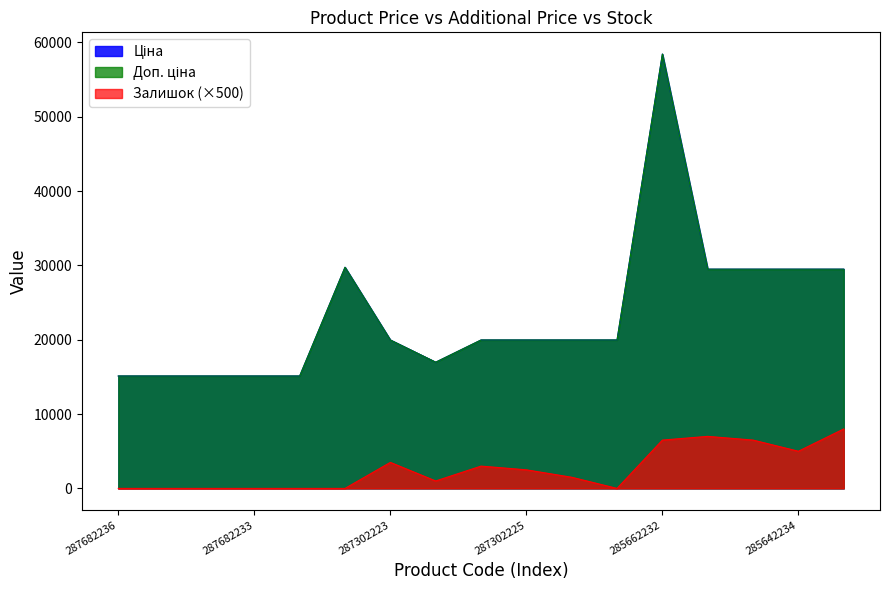

Rank the series at 287301833 from highest to lowest value.

Ціна, Доп. ціна, Залишок